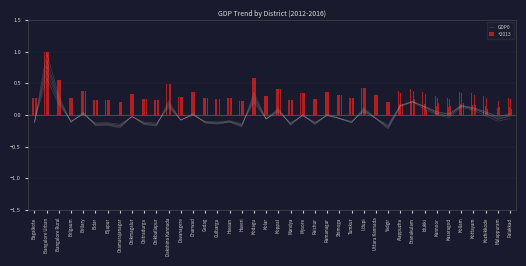

What is the difference between the maximum and minimum values?

0.7